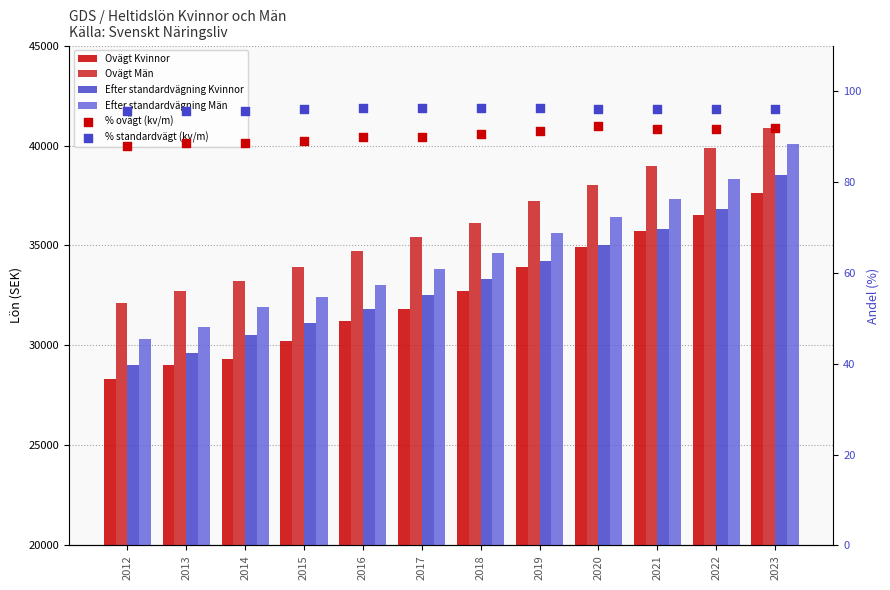

Is the value of % ovägt (kv/m) at 2019 greater than the value of Efter standardvägning Män at 2014?

No